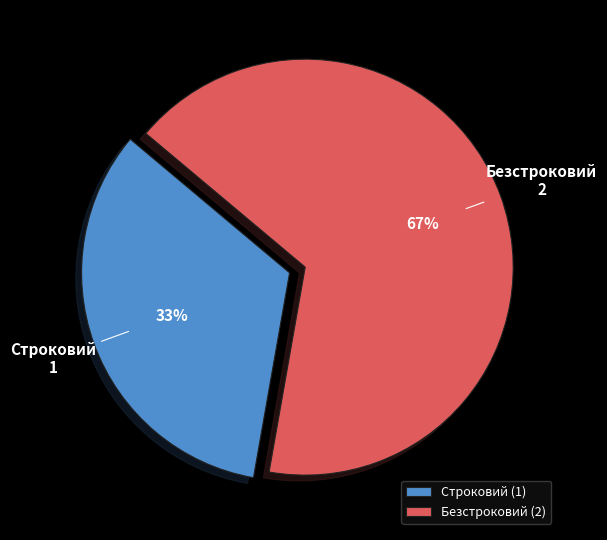

Does Строковий represent more than half of the total?

No